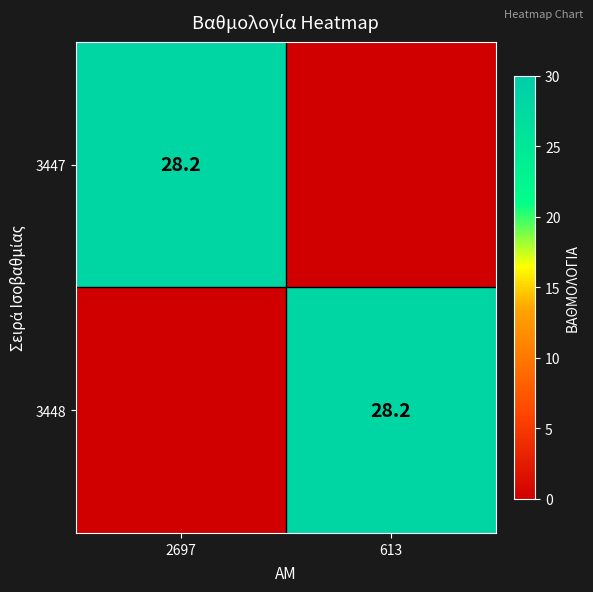

The 3447 series shows 28.2 at 2697. True or false?

True